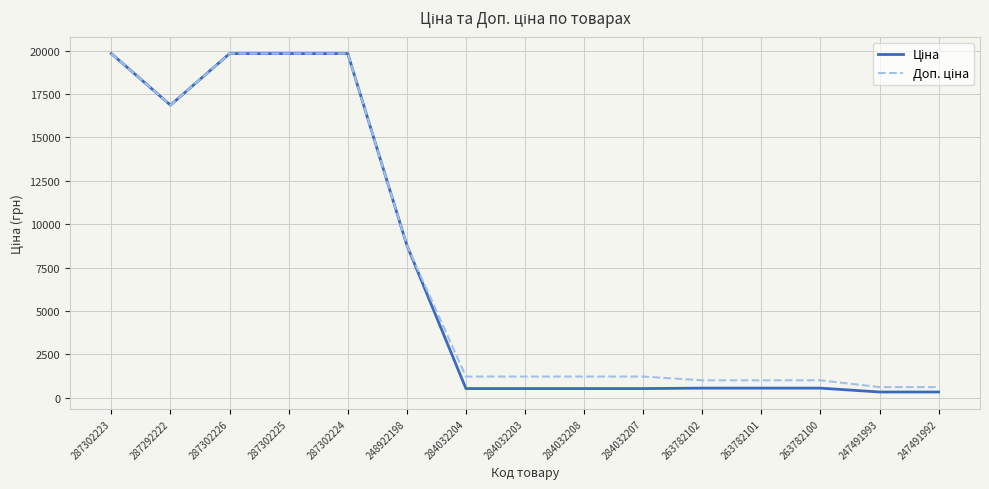

What is the spread (max minus min) of values at 284032207?

691.7